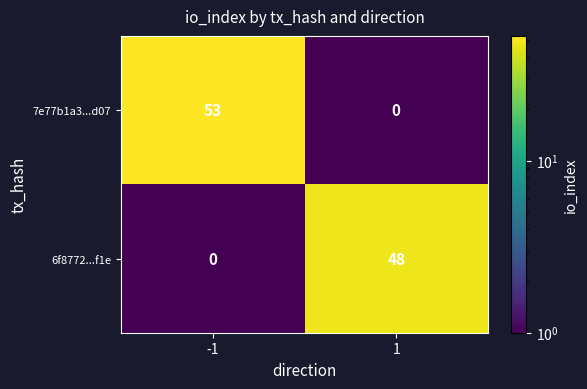

Rank the series by their average value, from highest to lowest.

7e77b1a3...d07, 6f8772...f1e